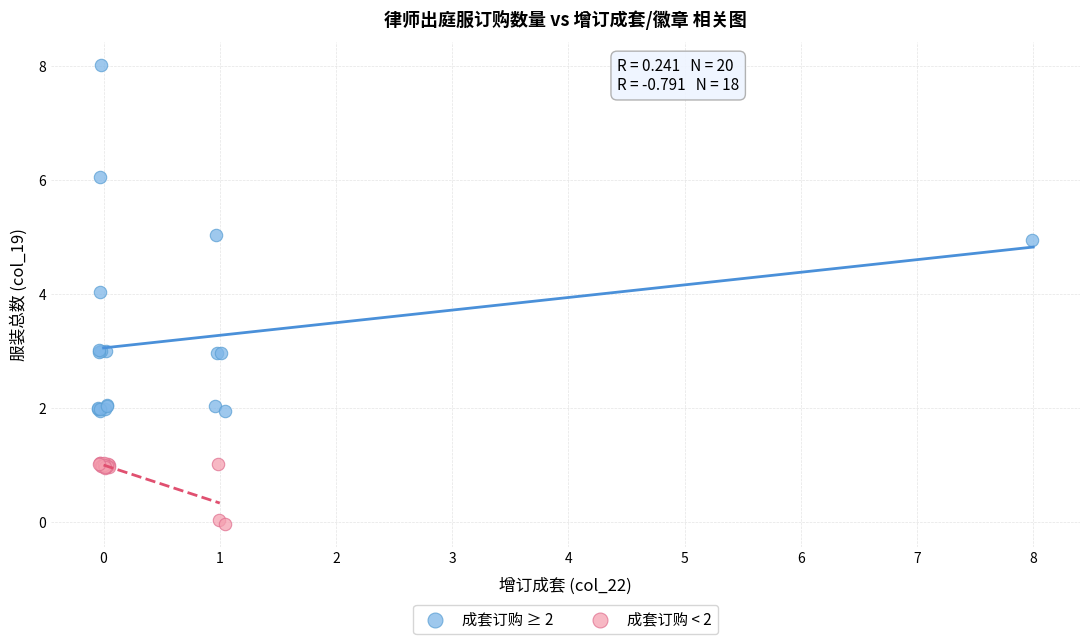

Which series reaches the minimum Y coordinate?

成套订购 < 2